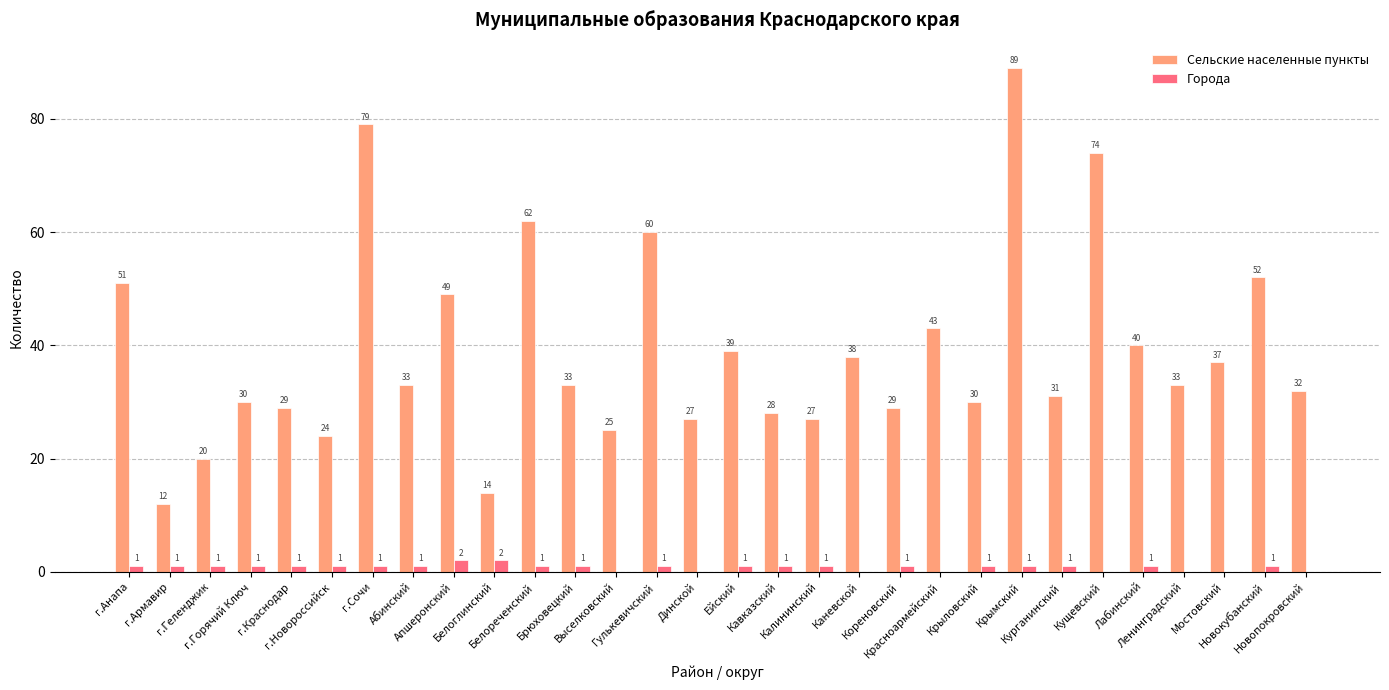

How many Города values are between 0 and 1?

28